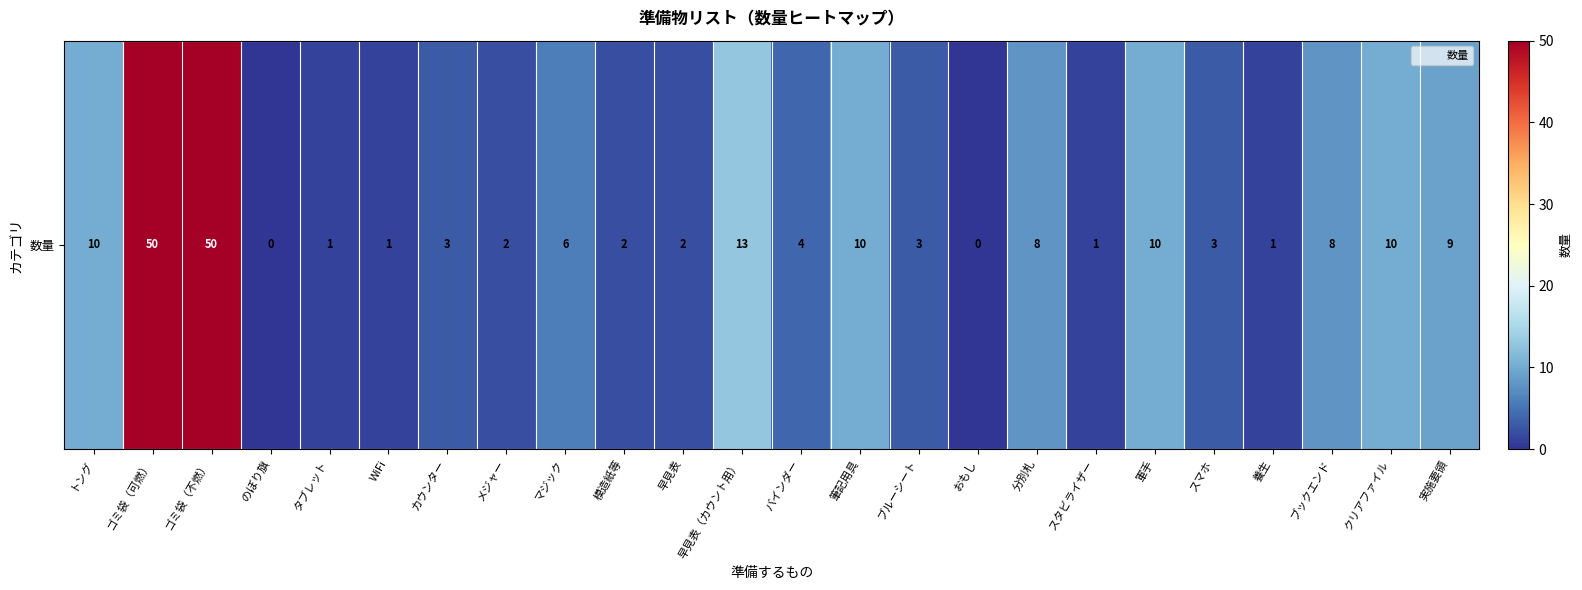

How many distinct data groups are displayed?

1